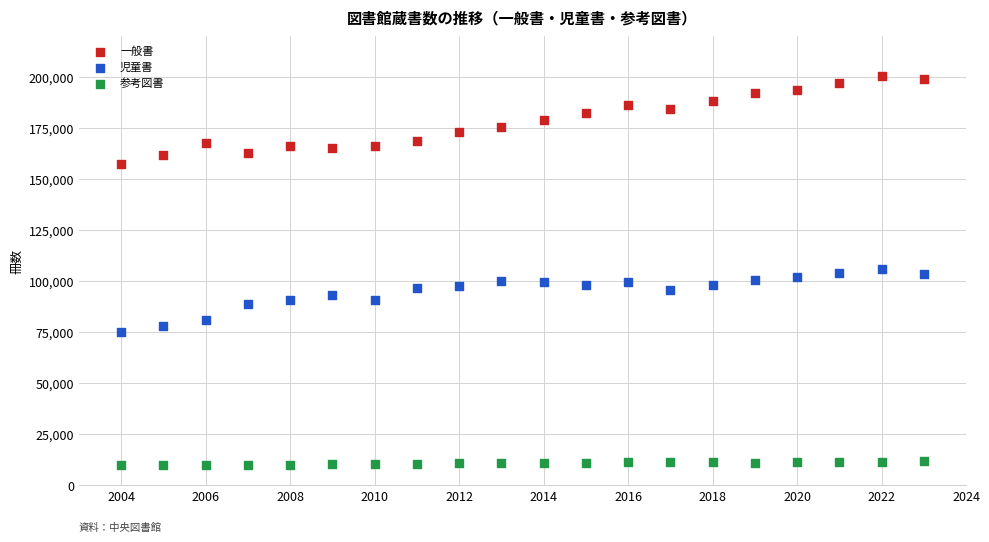

What is the X range (max minus min) for the scatter plot?

19